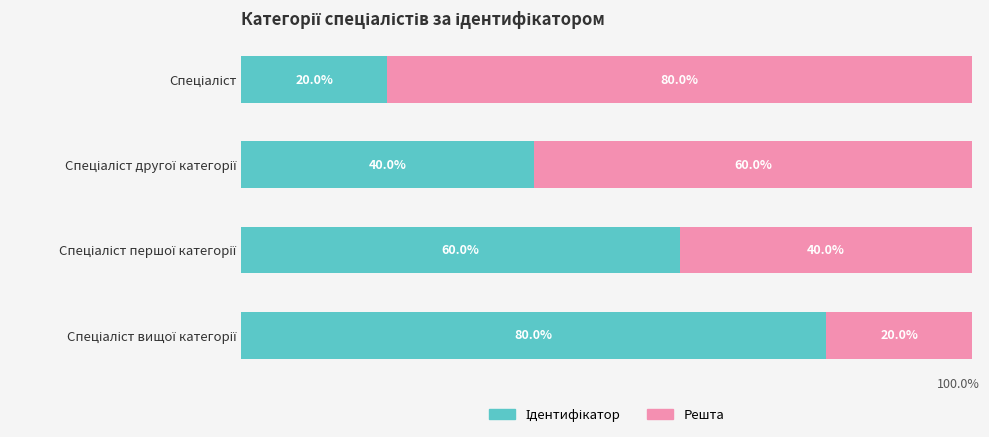

At how many categories does at least one series exceed 40?

4